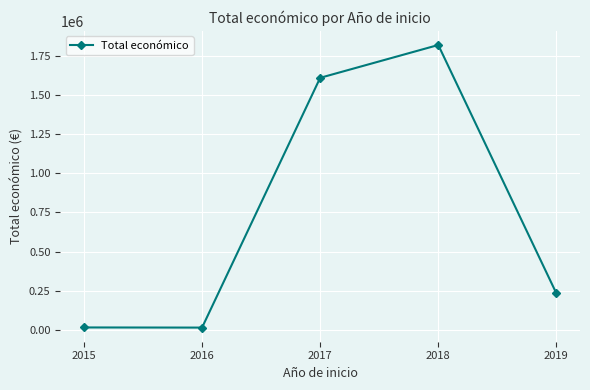

Which label corresponds to the largest value in the chart?

2018